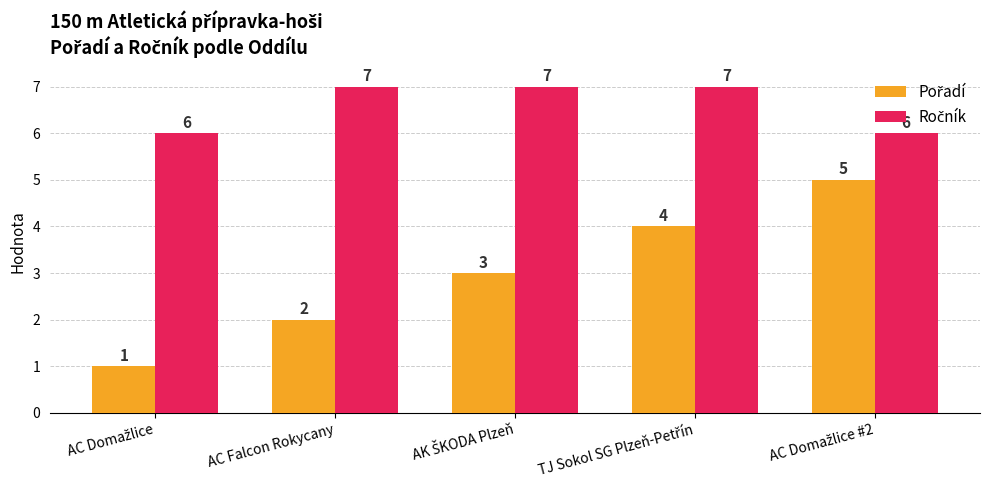

At how many categories does at least one series exceed 4?

5